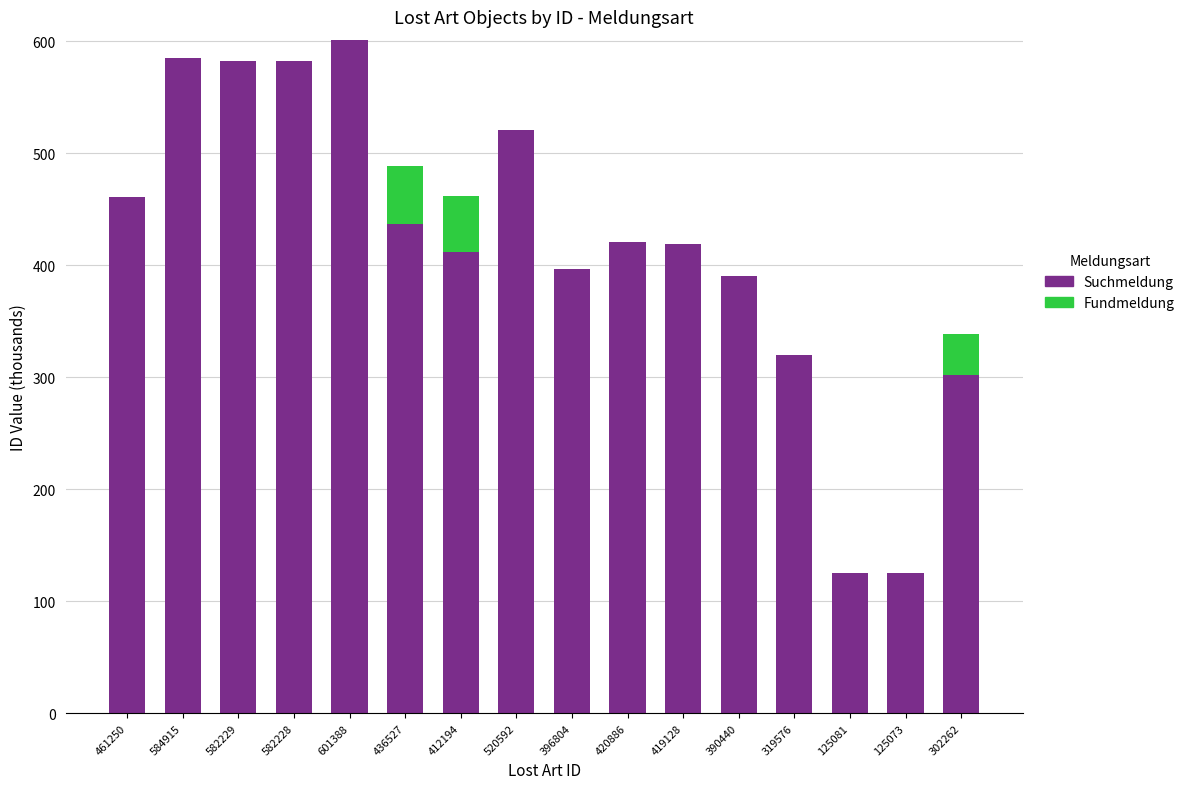

What is the sum of the Suchmeldung values at 125073 and 420886?

546.0